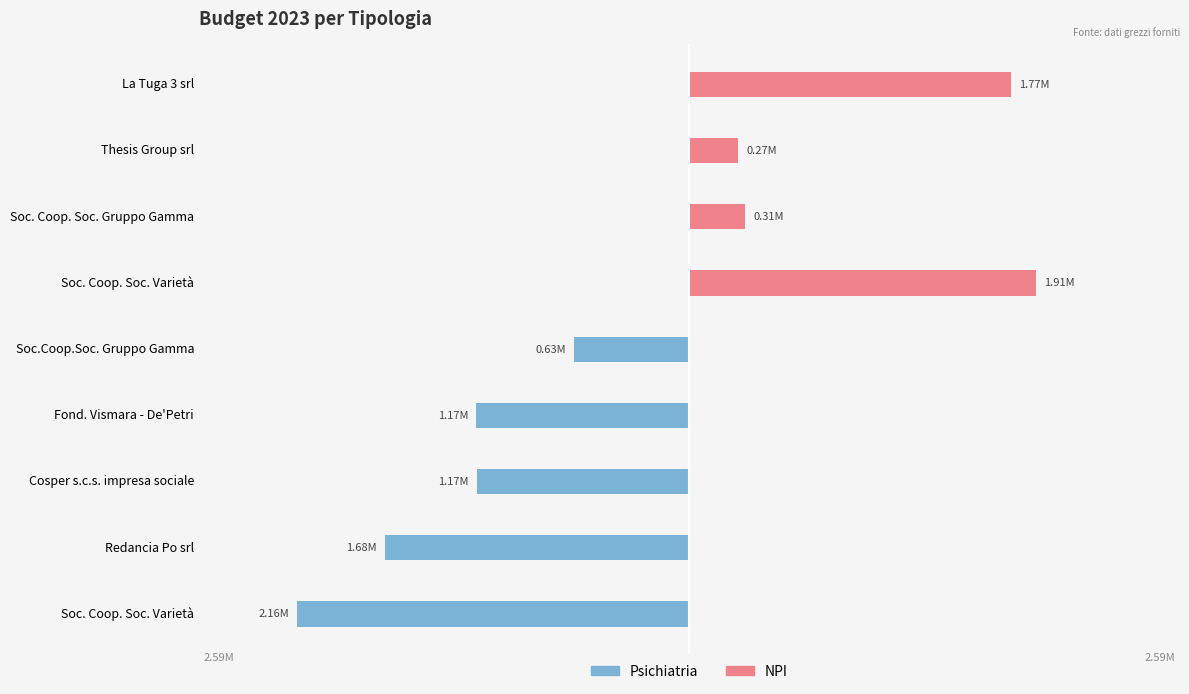

How many groups of bars are there?

9